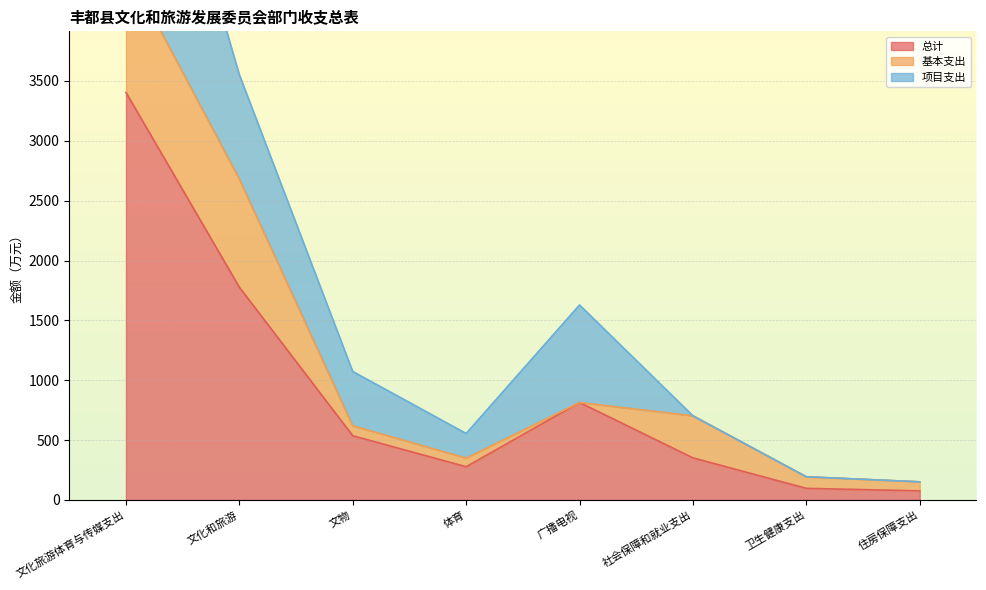

What is the label of the 2nd point from the left?

文化和旅游